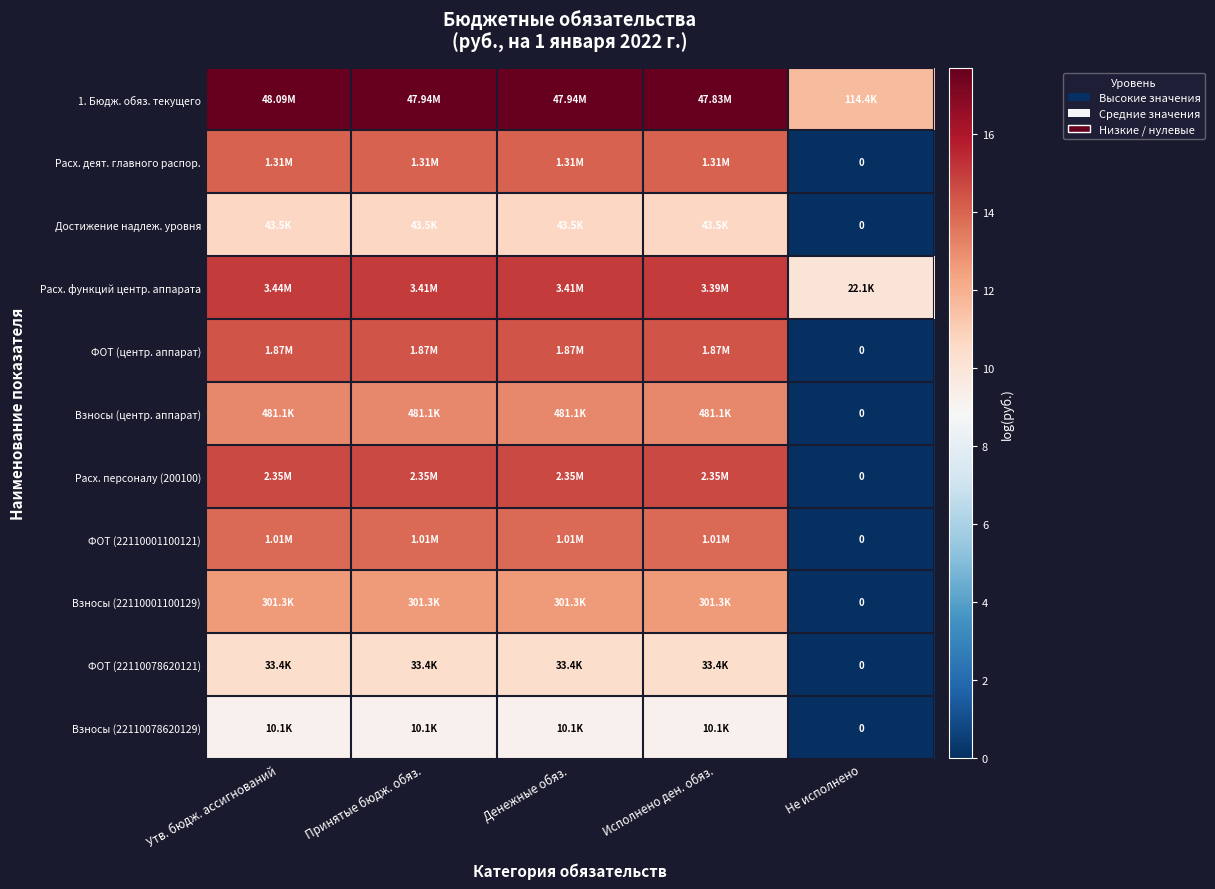

Where does the Достижение надлеж. уровня series first go above 10?

Утв. бюдж. ассигнований